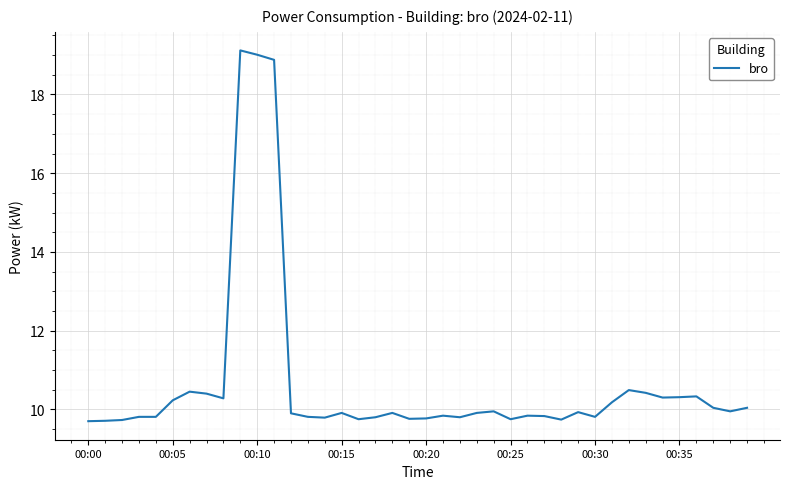

What is the sum of all values?

426.0